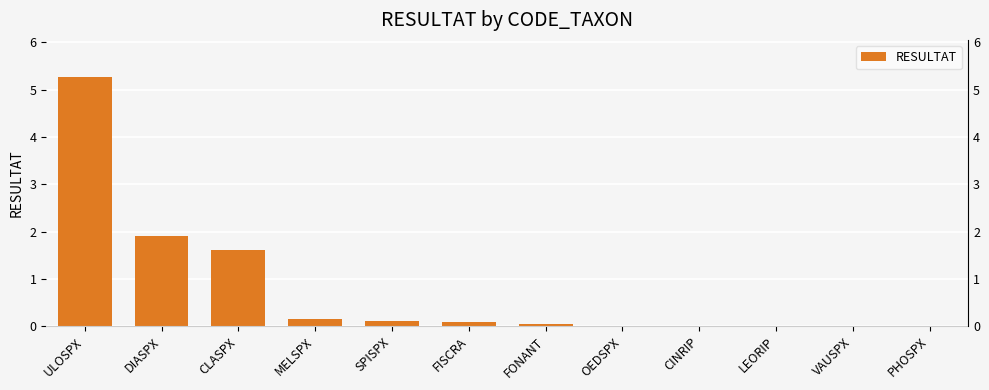

What is the average value?

0.8